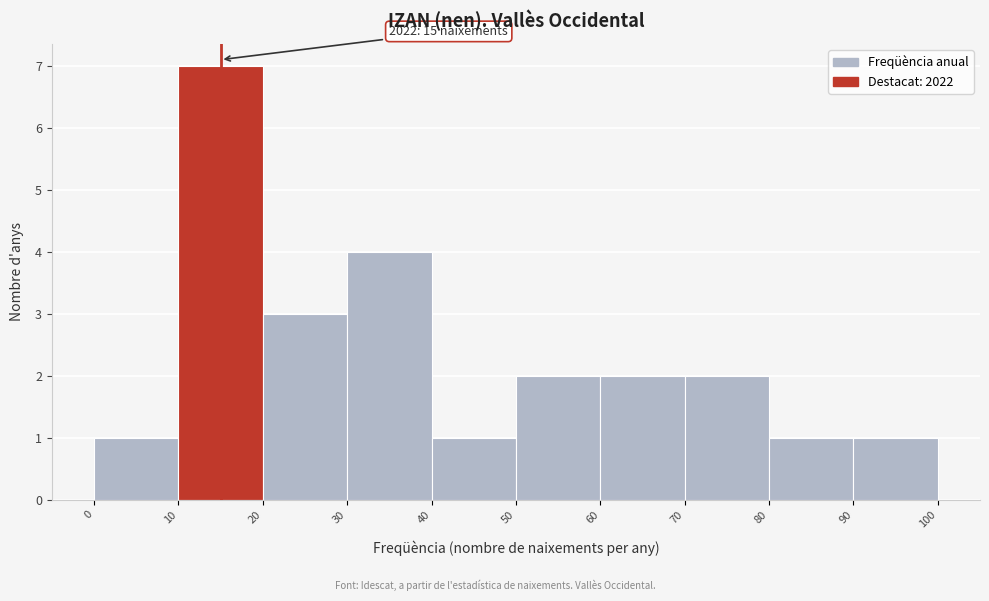

Which range on the x-axis has the tallest bar?

10 to 20